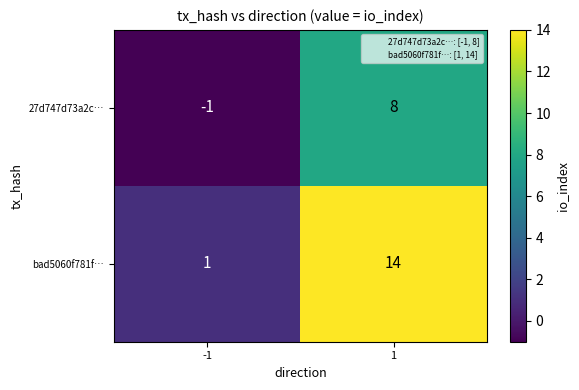

Rank the categories by bad5060f781f… value from highest to lowest.

1, -1